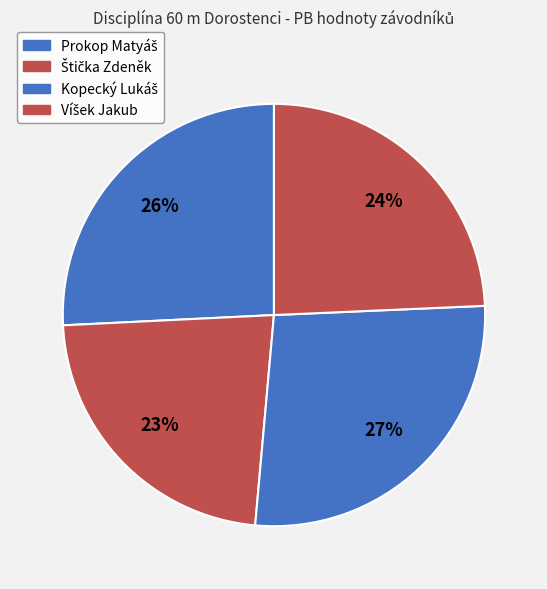

To the nearest percent, what is the average slice percentage?

25%